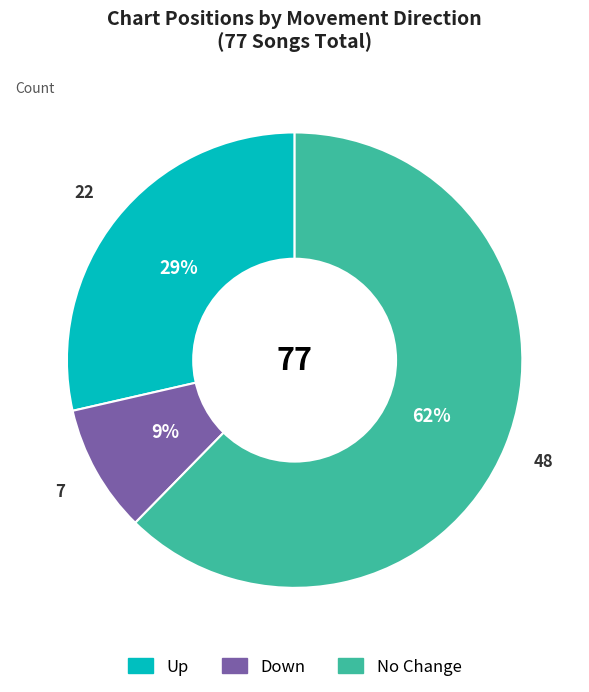

Is there a majority slice in this chart?

Yes